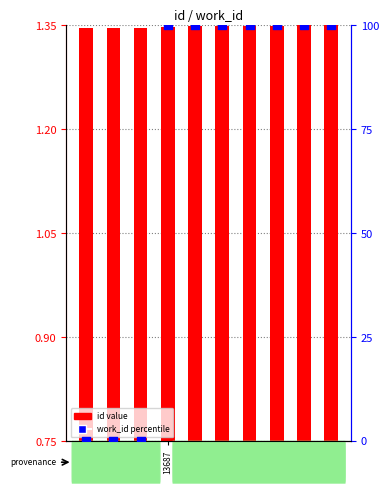

Which series contains the highest Y value?

work_id (percentile)